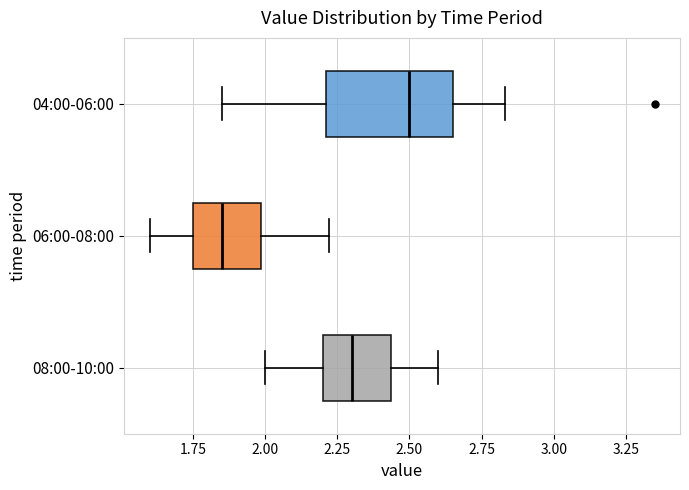

Reading bottom to top, read every box against the x-axis: the position of its median line, the range the box covers, and the ends of its whiskers. The values are not printed on the chart, so give them approximately, as read against the axis.

08:00-10:00: median 2.30, box 2.20 to 2.45, whiskers 2.00 to 2.60
06:00-08:00: median 1.85, box 1.75 to 2.00, whiskers 1.60 to 2.20
04:00-06:00: median 2.50, box 2.20 to 2.65, whiskers 1.85 to 2.85